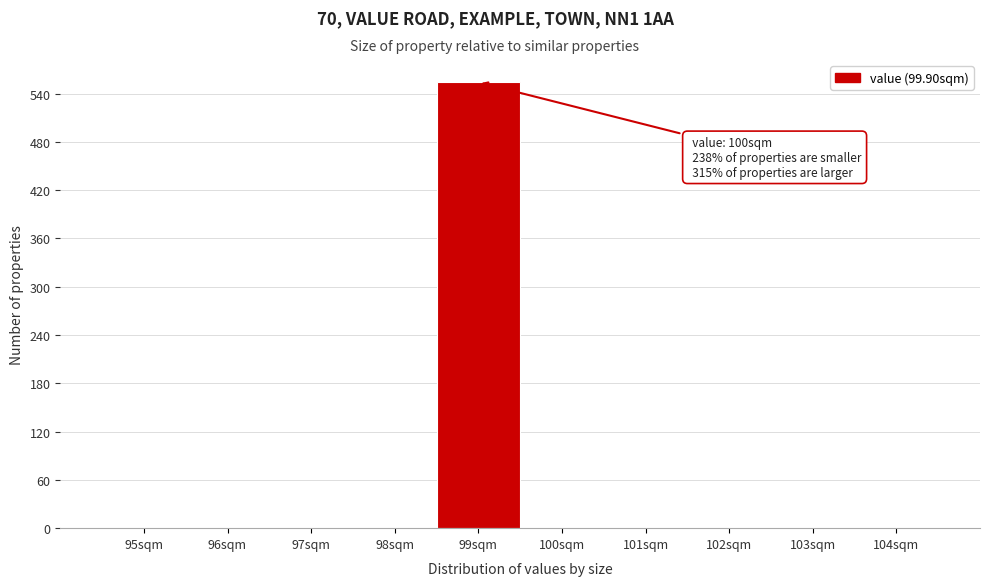

Reading right to left, what are all the values shown in this chart?

104sqm=0	103sqm=0	102sqm=0	101sqm=0	100sqm=0	99sqm=554	98sqm=0	97sqm=0	96sqm=0	95sqm=0